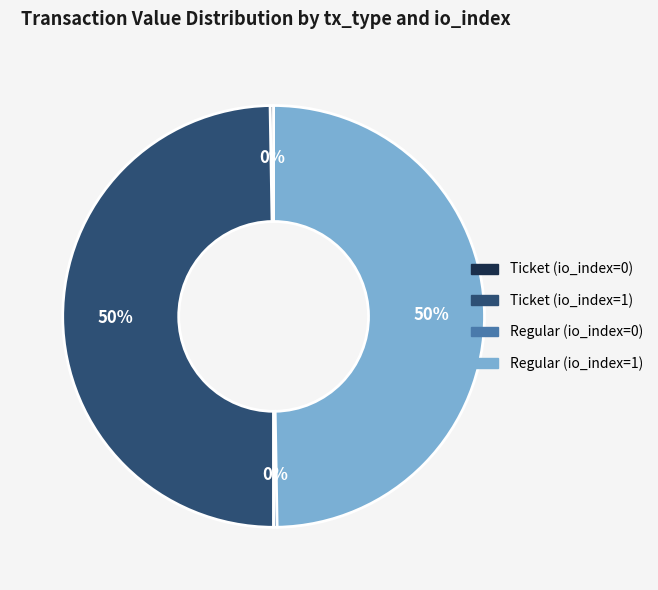

To the nearest percent, what percentage of the pie is Ticket (io_index=1)?

50%